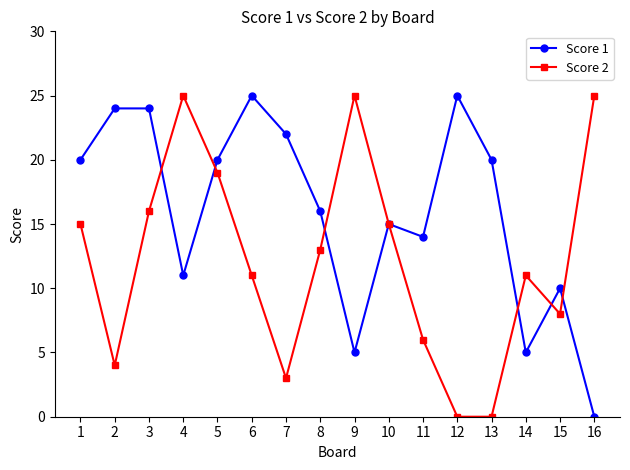

What is the greatest value displayed?

25